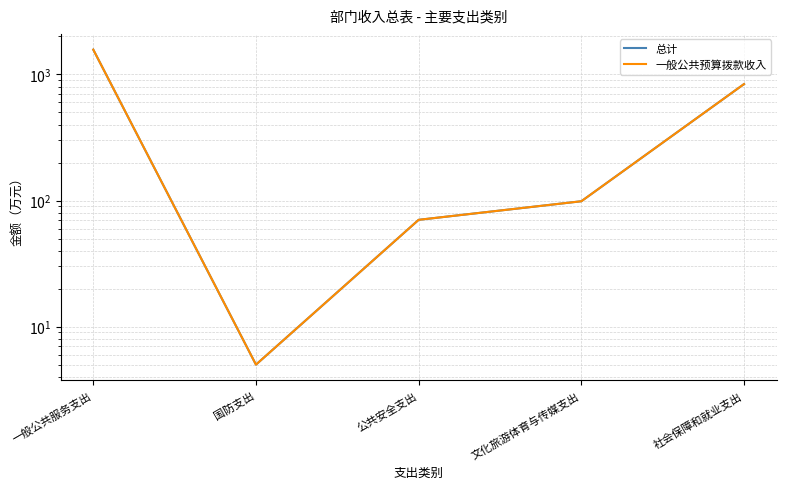

The value of 总计 at 国防支出 is 7.3. True or false?

False